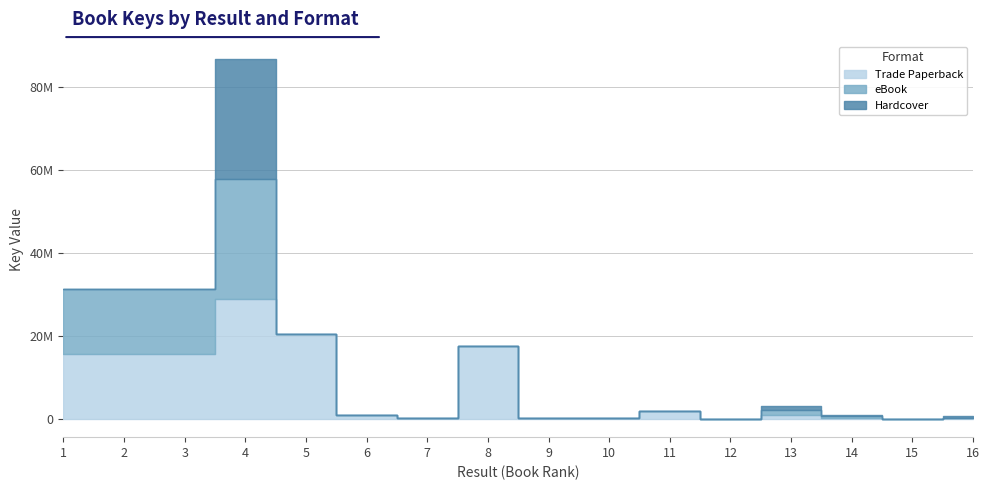

Reading left to right, what are all the values shown in this chart?

Trade Paperback: 15718774	15718042	15718159	28896777	20539045	1057825	332367	17507351	330507	330402	1875313	5691	1078071	336410	5526	332040
eBook: 15718774	15718042	15718159	28896777	0	0	0	0	0	0	0	5691	1078071	336410	0	0
Hardcover: 0	0	0	28896777	0	0	0	0	0	0	0	5691	1078071	336410	0	332040